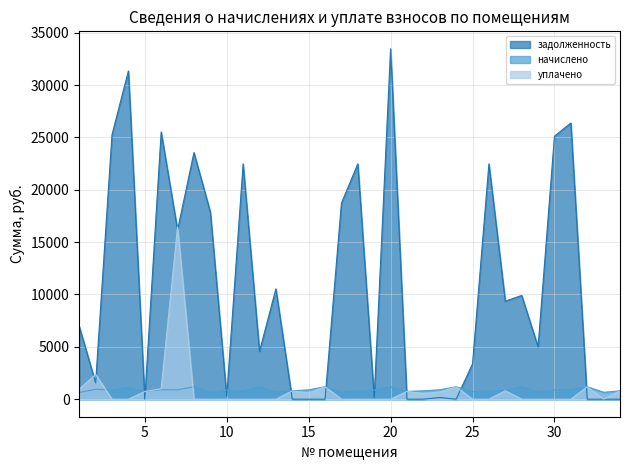

Does the chart have visible grid lines?

Yes